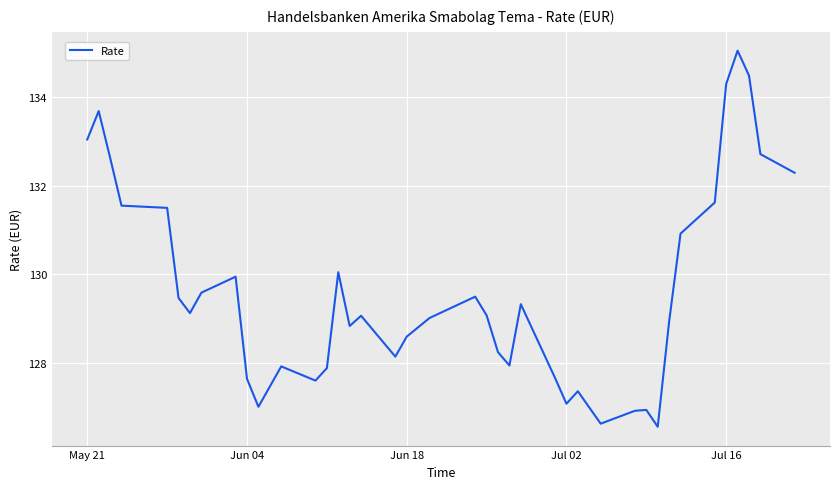

What is the greatest value displayed?

135.0